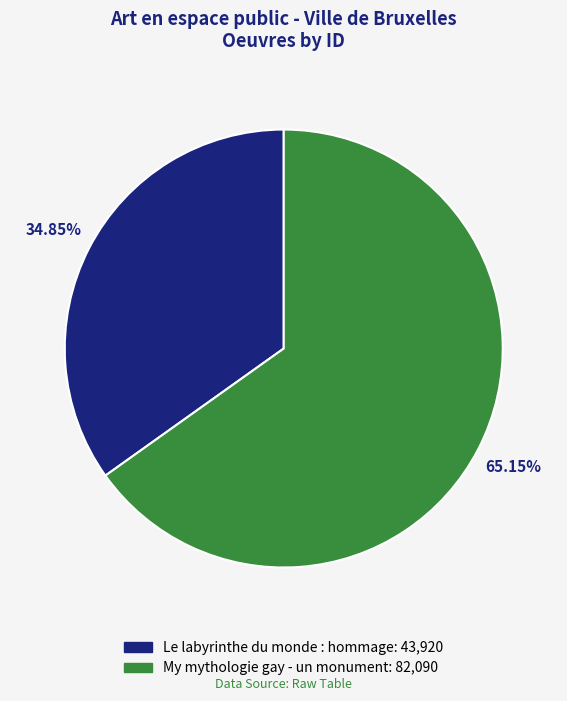

Which slice is the smallest?

Le labyrinthe du monde : hommage